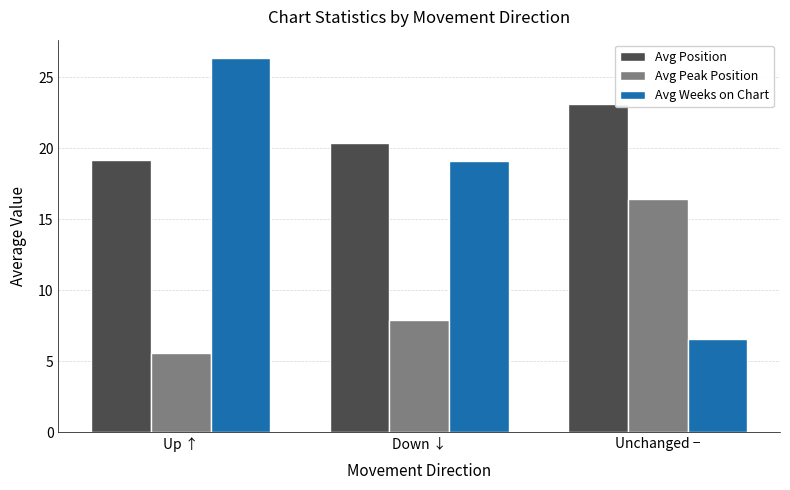

What is the sum of the Avg Position values at Down ↓ and Unchanged −?

43.5